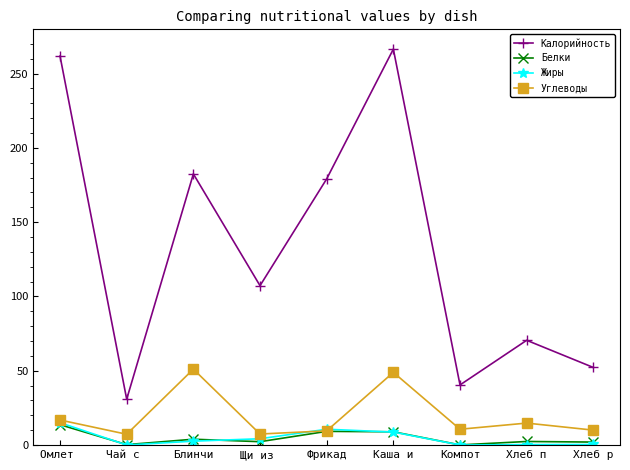

The value of Углеводы at Хлеб р is 10.0. True or false?

True